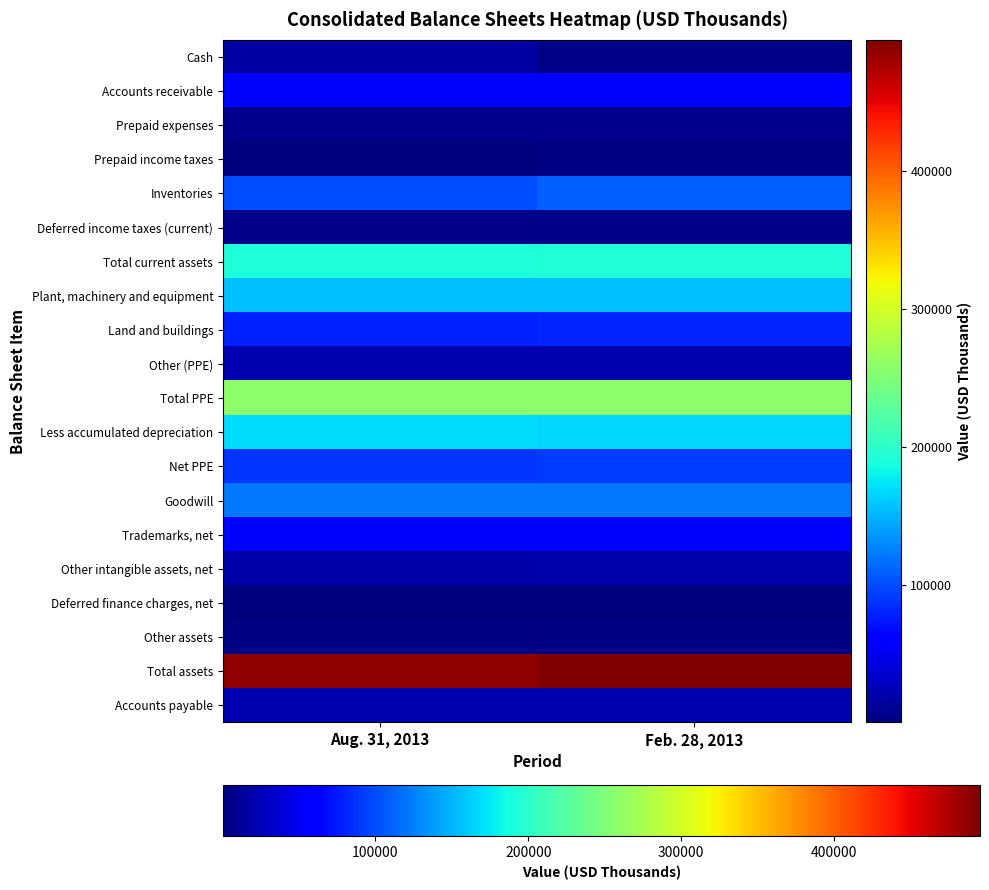

Rank the series by their maximum value, from highest to lowest.

Total assets, Total PPE, Total current assets, Less accumulated depreciation, Plant, machinery and equipment, Goodwill, Inventories, Net PPE, Land and buildings, Trademarks, net, Accounts receivable, Other (PPE), Accounts payable, Other intangible assets, net, Cash, Prepaid expenses, Deferred income taxes (current), Prepaid income taxes, Other assets, Deferred finance charges, net